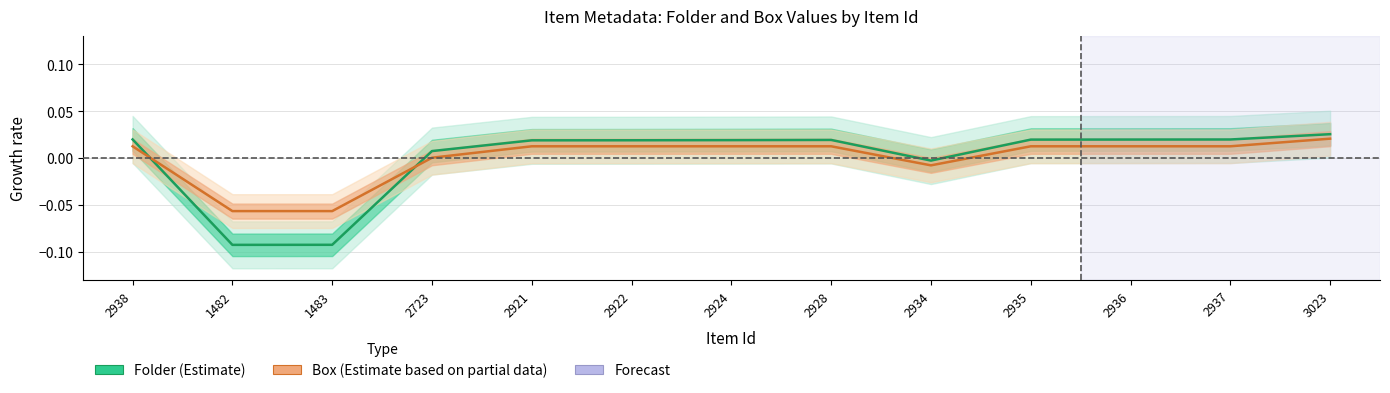

Is this an area chart (filled region under the line)?

No